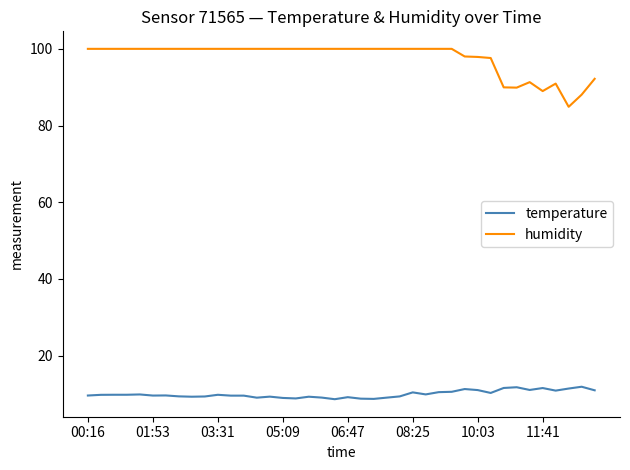

Which series has the widest spread of values?

humidity